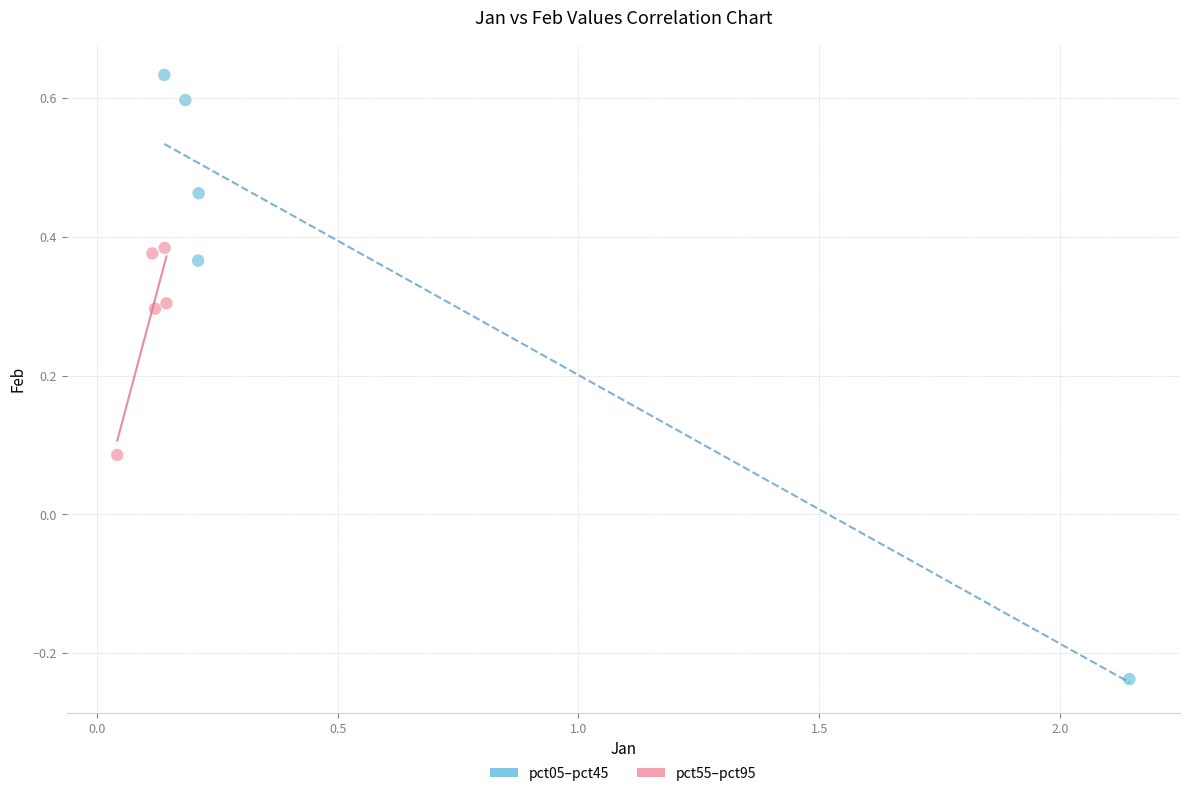

Which series has the widest spread of Y values?

pct05–pct45